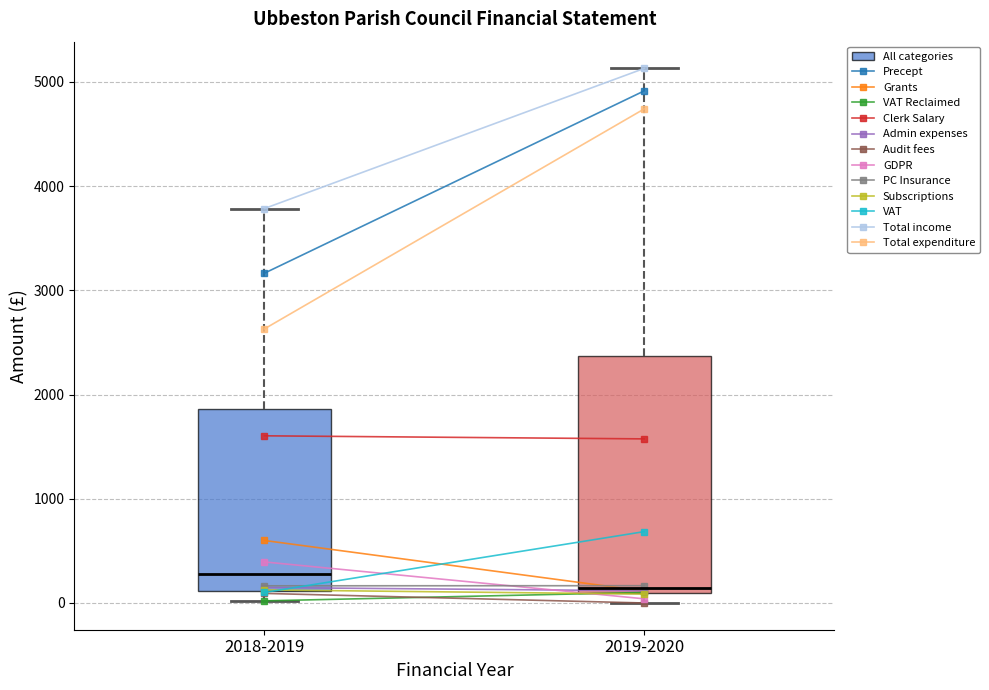

Which box is the tallest, from its lower edge to its upper edge?

2019-2020